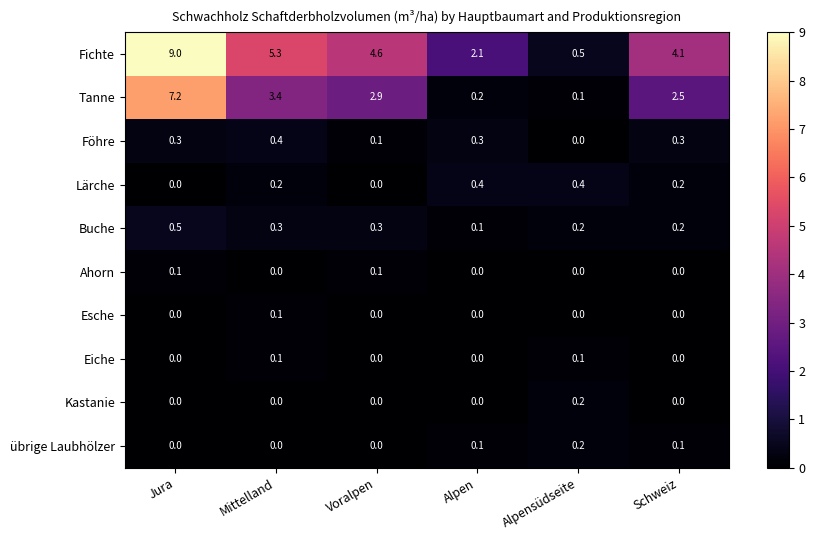

Count the Buche values in the range 0 to 1.

6